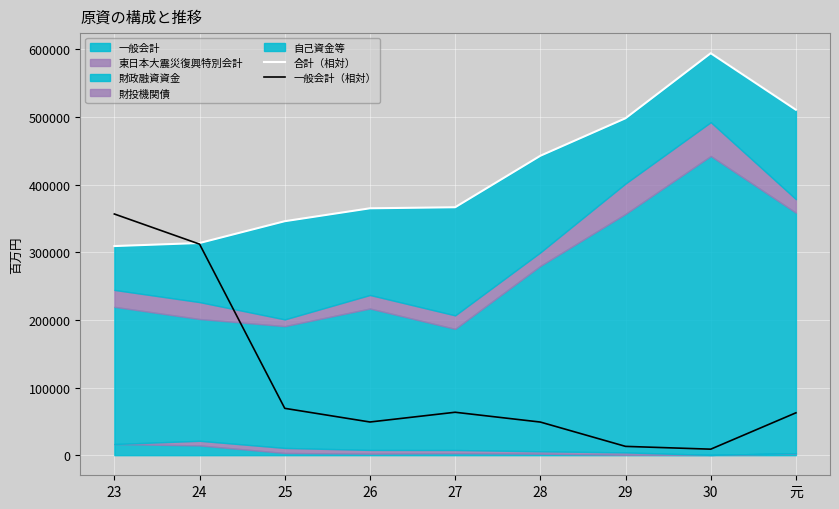

Which series ends up on top after the final intersection of 一般会計（相対） and 合計（相対）?

合計（相対）